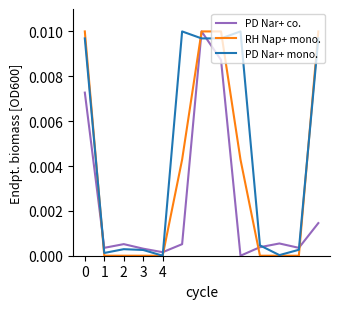

List the series in order of their overall mean, highest first.

PD Nar+ mono., RH Nap+ mono., PD Nar+ co.